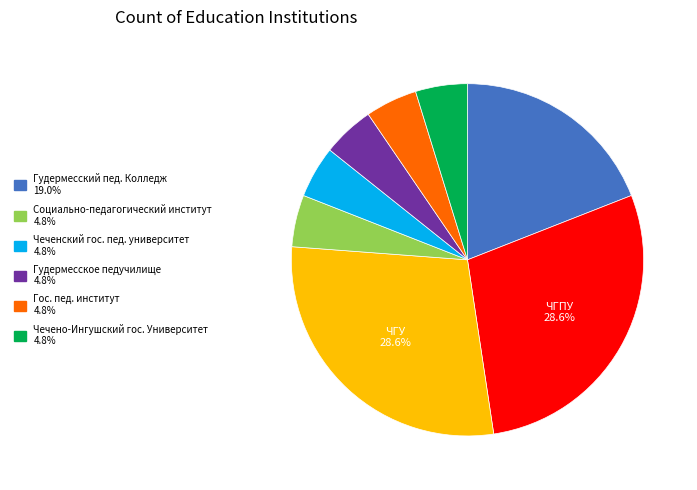

Does any single category account for the majority?

No